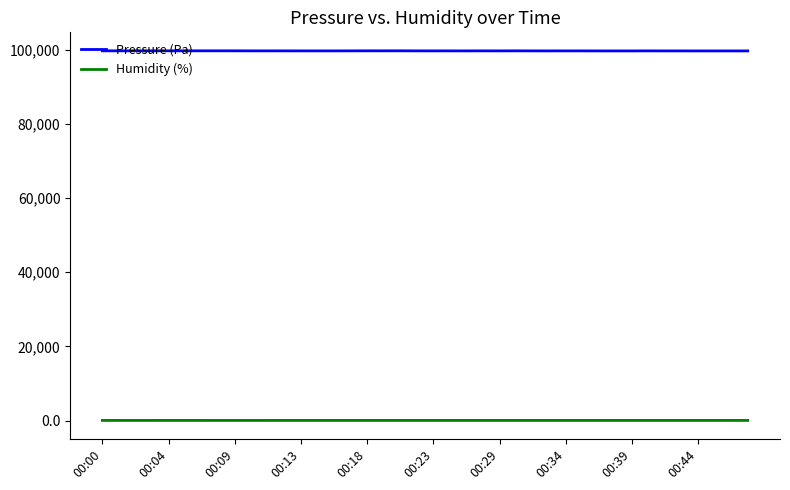

What is the average value of the Pressure (Pa) series?

99684.9